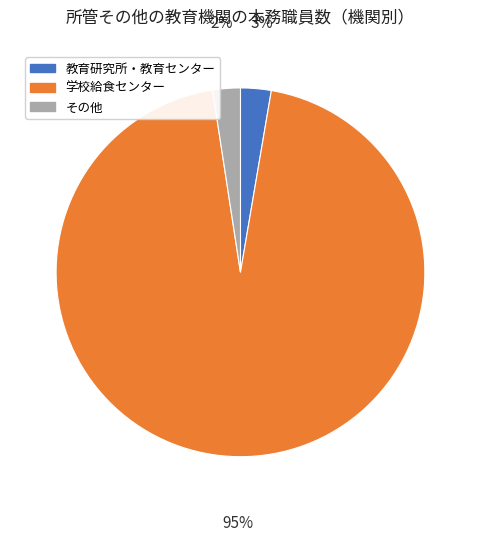

Is the sum of その他 and 教育研究所・教育センター greater than half?

No